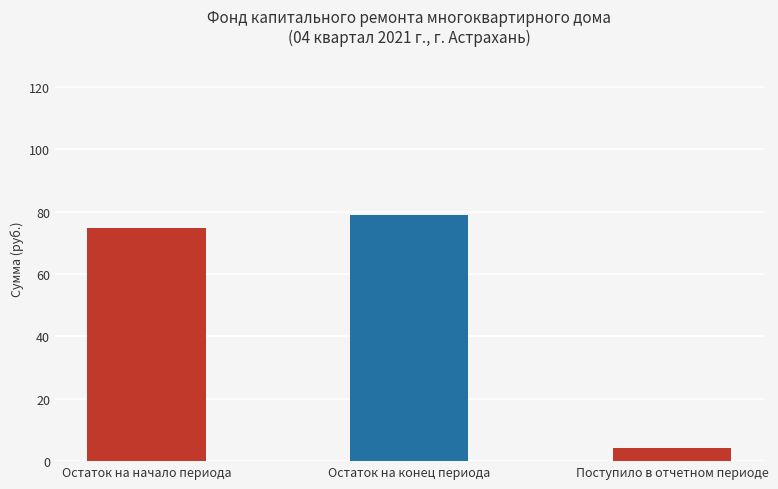

What is the smallest value displayed?

4.3